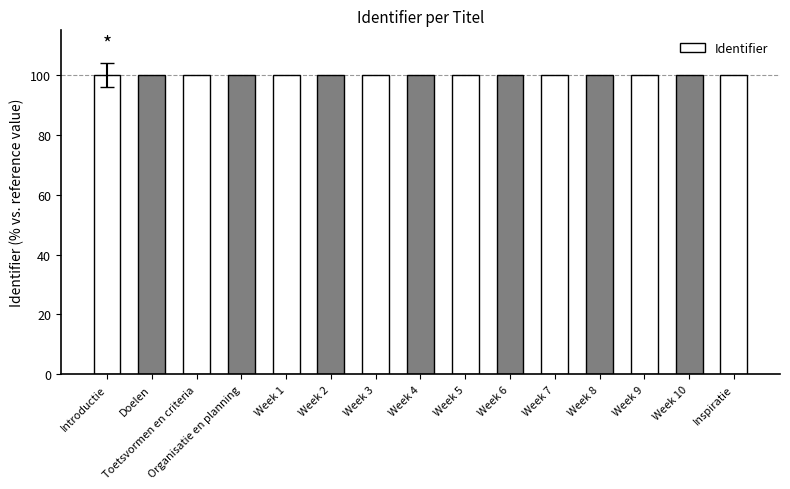

Count the number of categories in the chart.

15